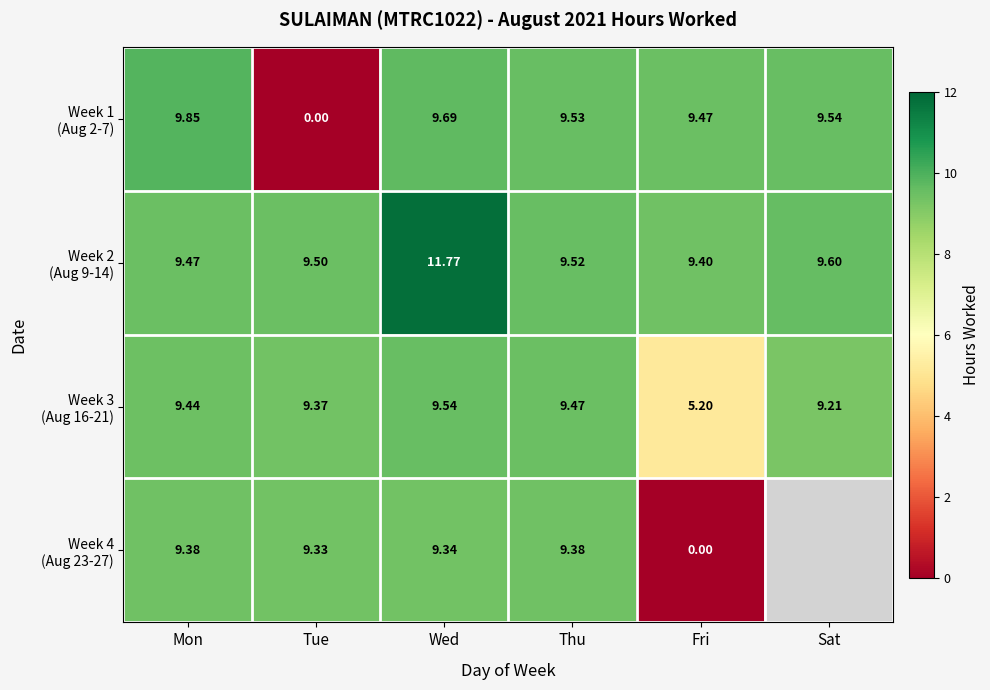

What is the difference between the highest and lowest values at Sat?

0.4